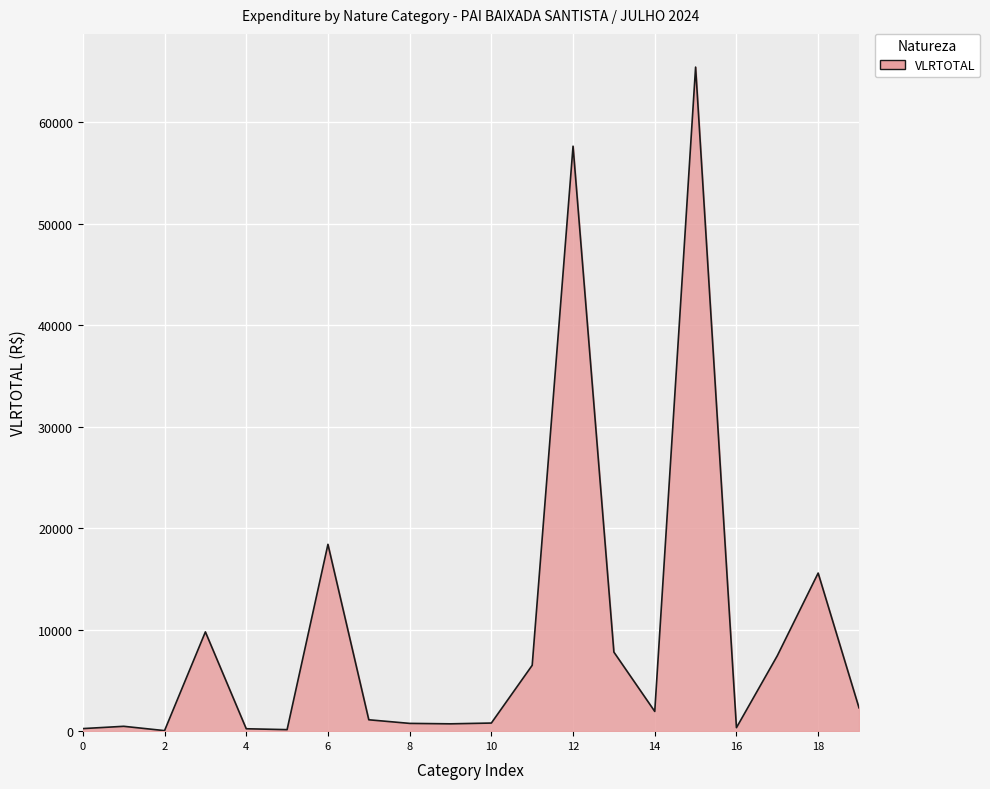

What is the average value?

9885.2